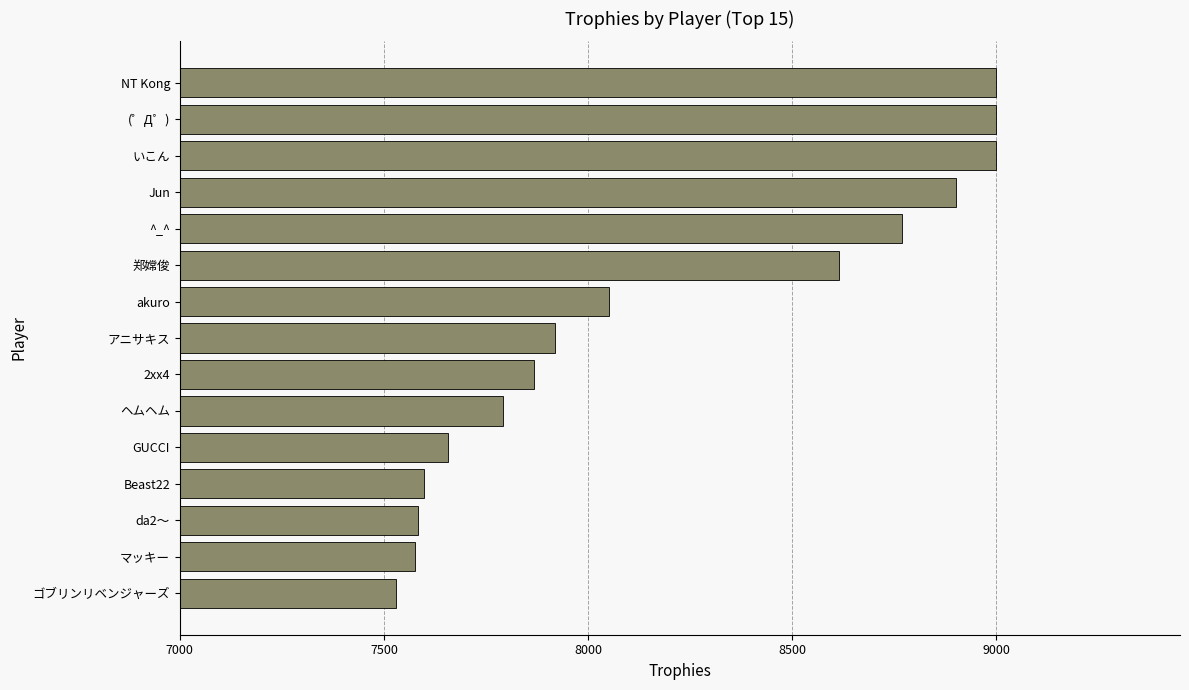

Count the number of categories in the chart.

15